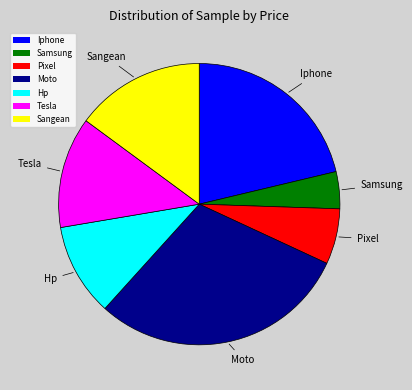

Rank the categories by value from highest to lowest.

Moto, Iphone, Sangean, Tesla, Hp, Pixel, Samsung